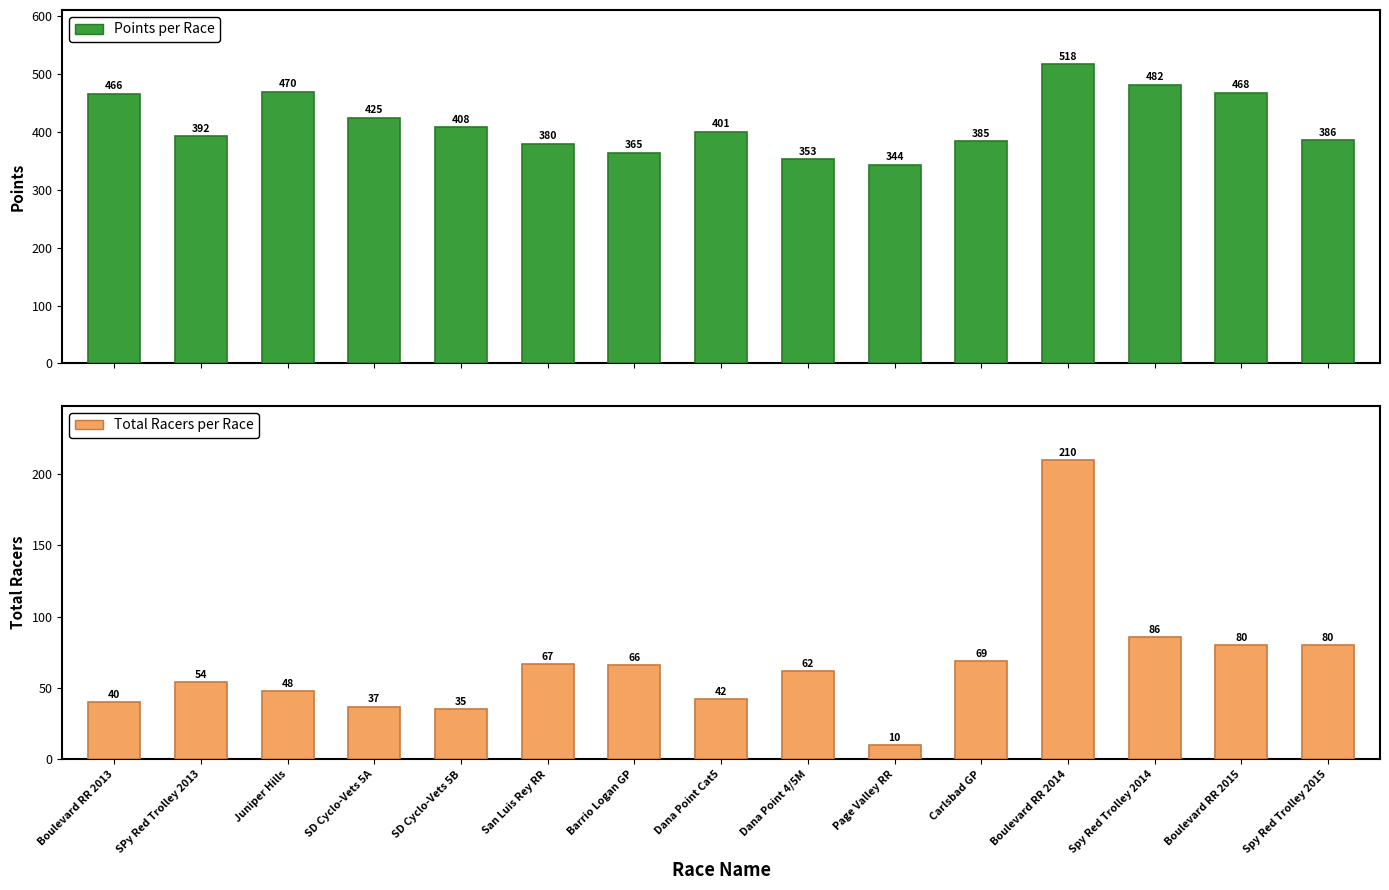

Which has a higher value, Carlsbad GP or Barrio Logan GP?

Carlsbad GP